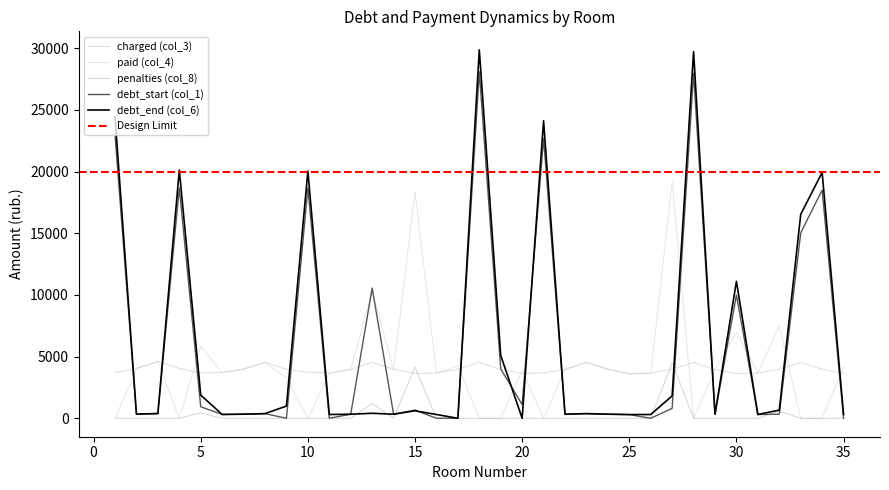

True or false: debt_start (col_1) and charged (col_3) intersect in this chart.

True